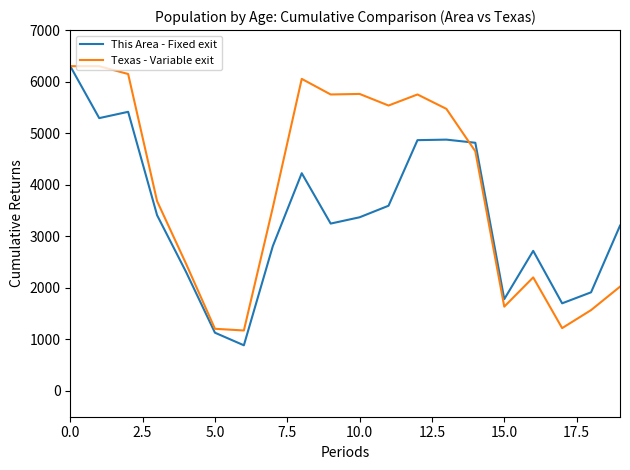

What is the greatest value displayed?

6300.0